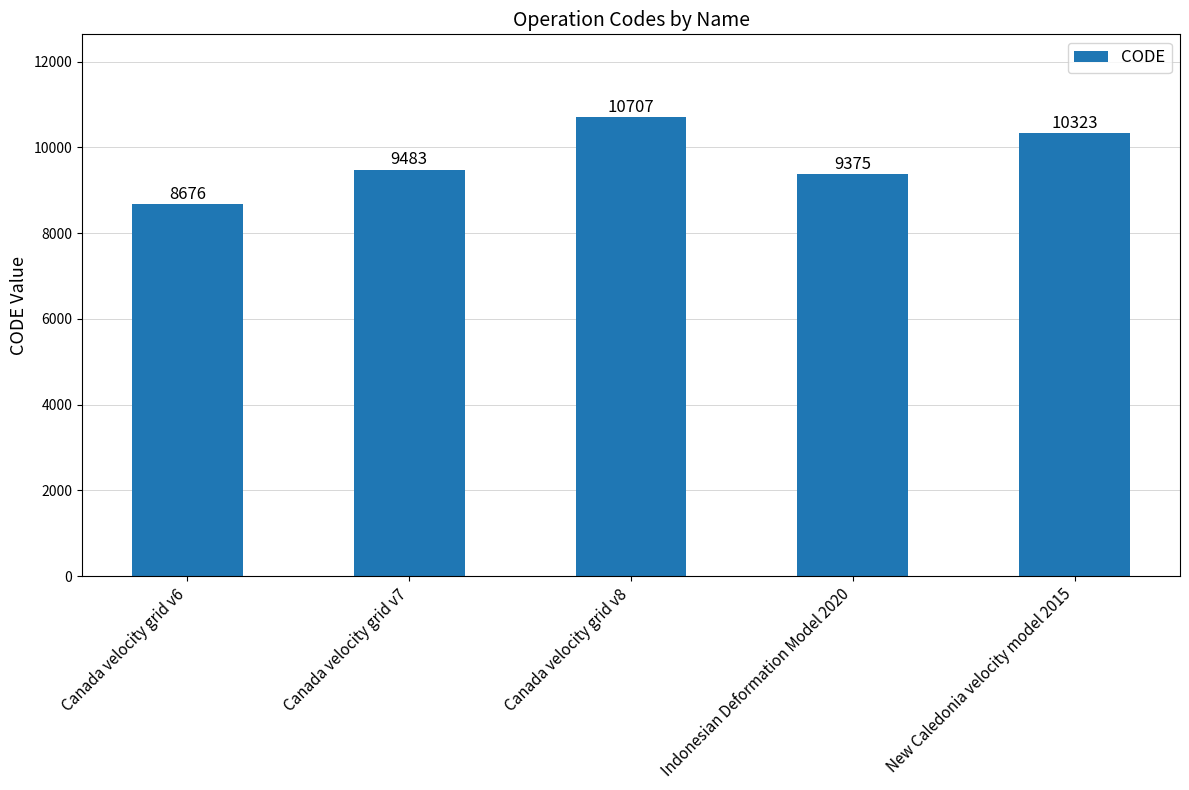

At which category does the chart reach its minimum across all series?

Canada velocity grid v6